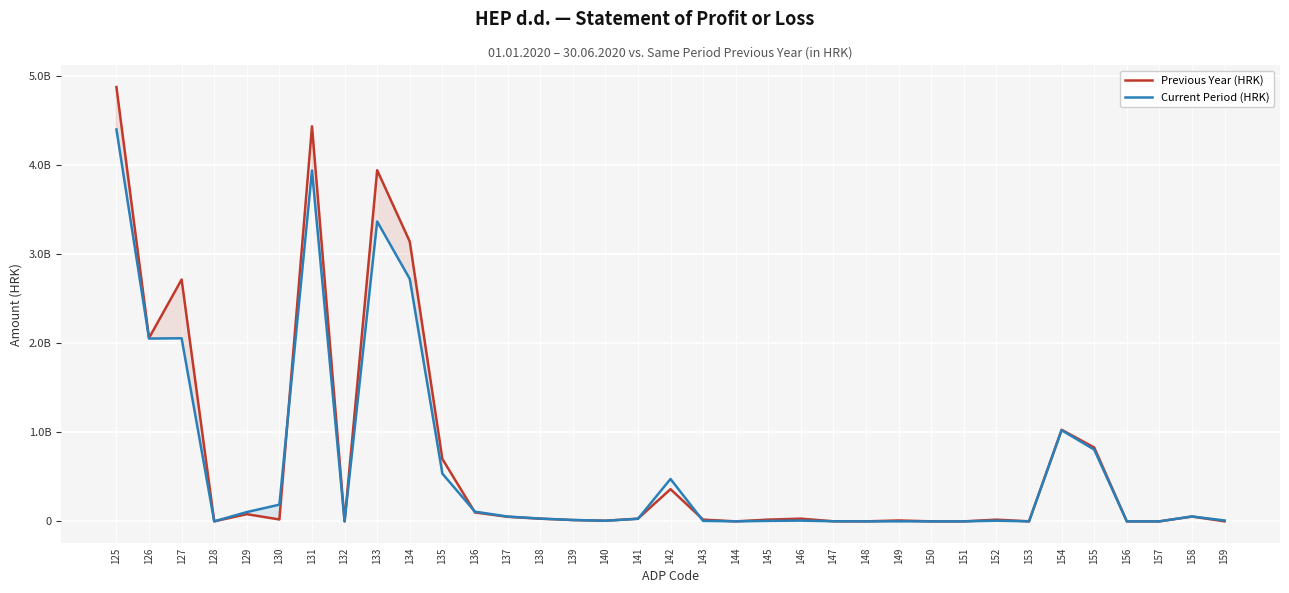

What is the difference between the second highest and minimum values in the Current Period (HRK) series?

3934775937